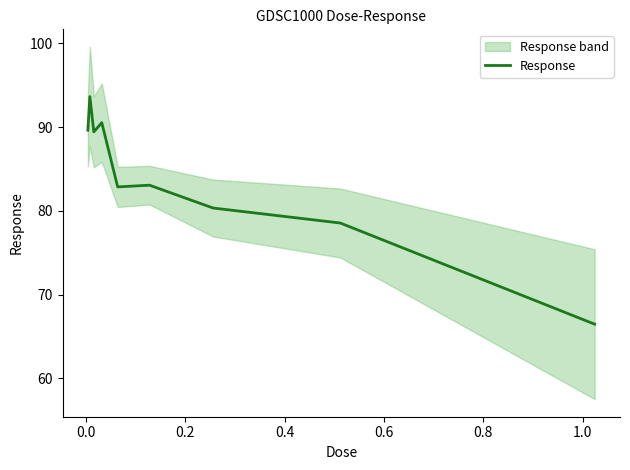

Reading left to right, transcribe all the data shown in this chart.

89.6	93.7	89.4	90.5	82.9	83.1	80.4	78.6	66.5